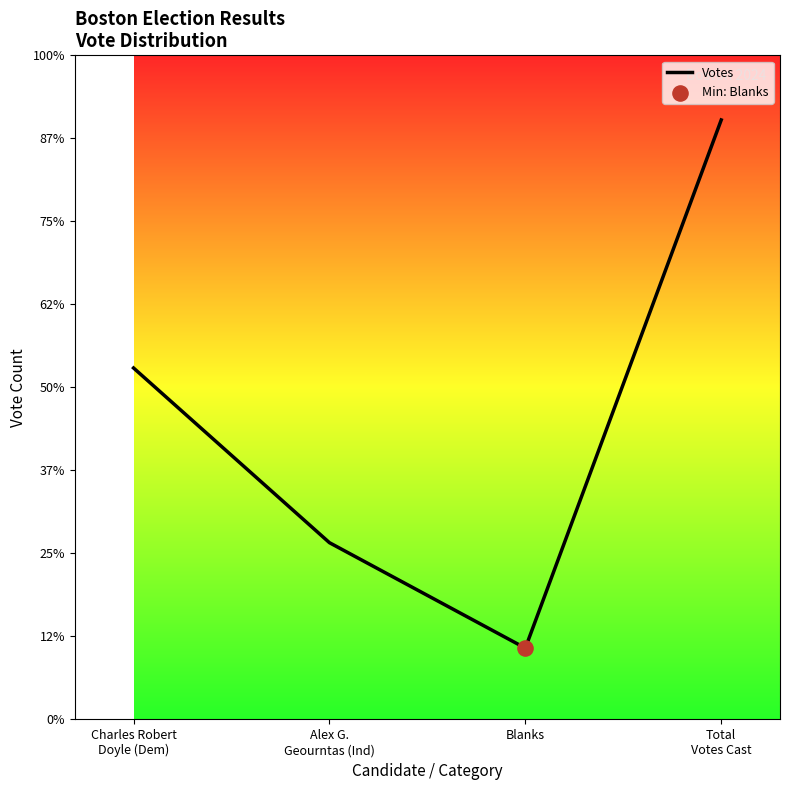

What is the change in value from Alex G.
Geourntas (Ind) to Total
Votes Cast?

+10185